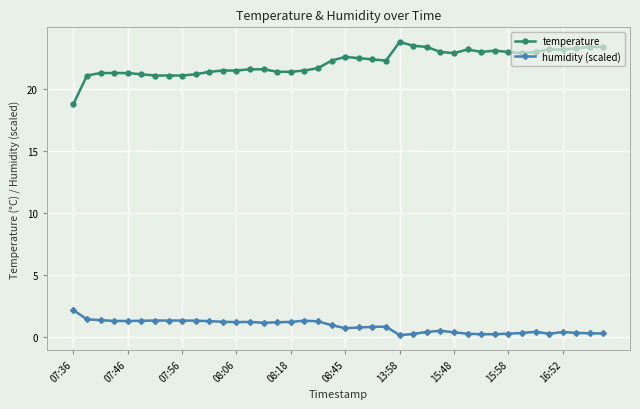

True or false: temperature has more than 0 points higher than both neighbors.

True